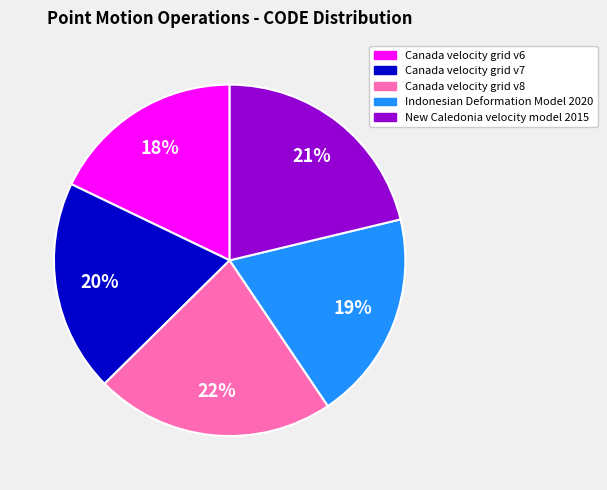

What is the smallest slice in the pie chart?

Canada velocity grid v6